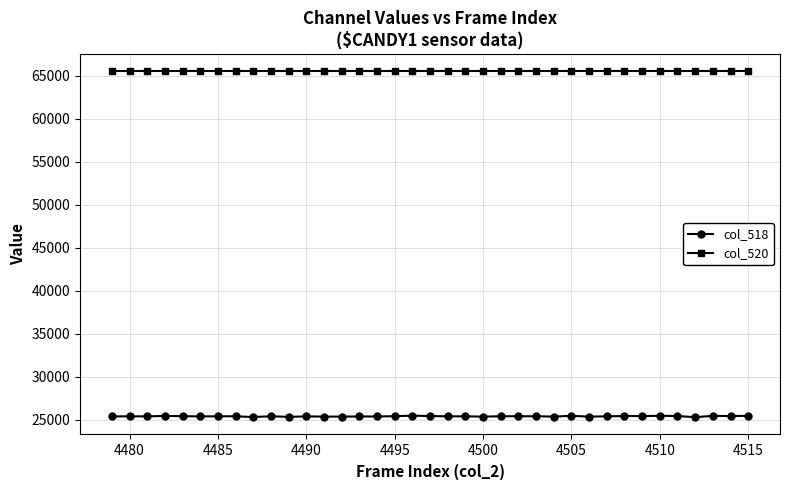

True or false: col_520 and col_518 intersect in this chart.

False